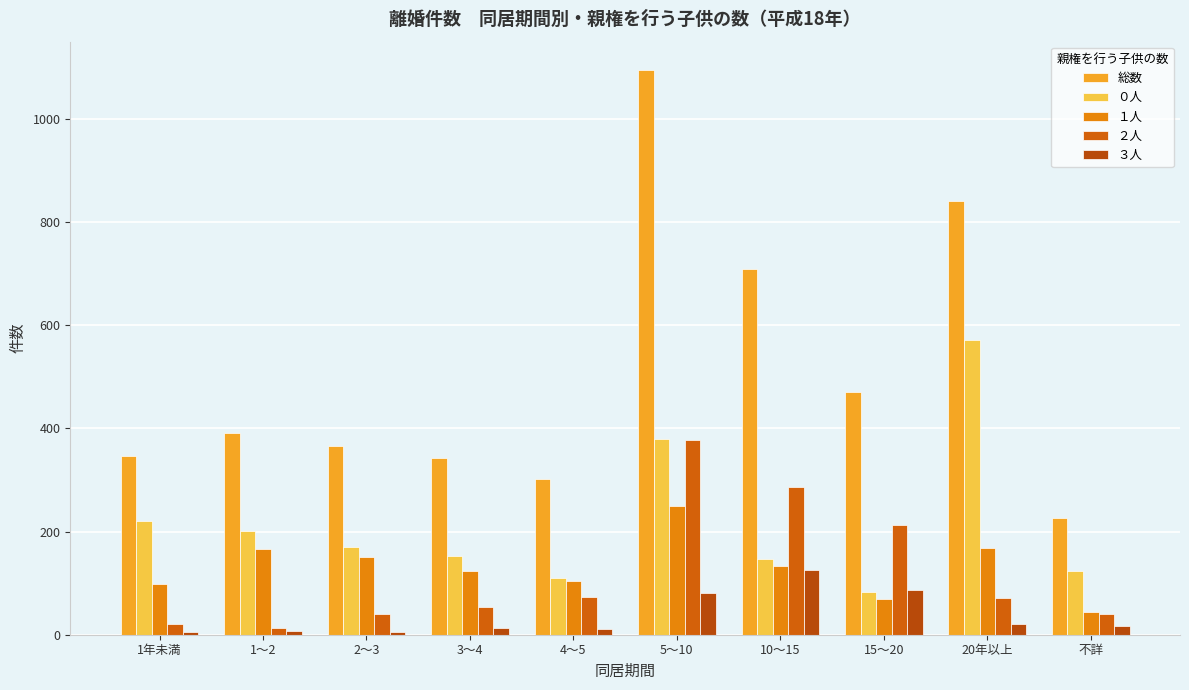

The value of １人 at 1～2 is 234. True or false?

False